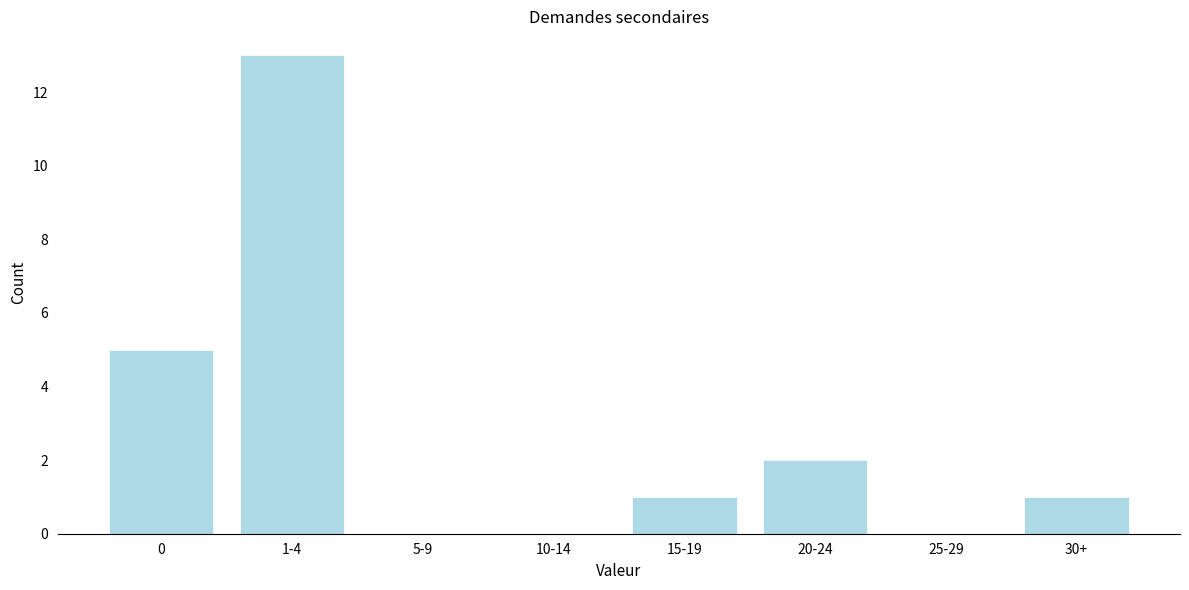

Reading right to left, extract all data points from this chart.

30+=1	25-29=0	20-24=2	15-19=1	10-14=0	5-9=0	1-4=13	0=5